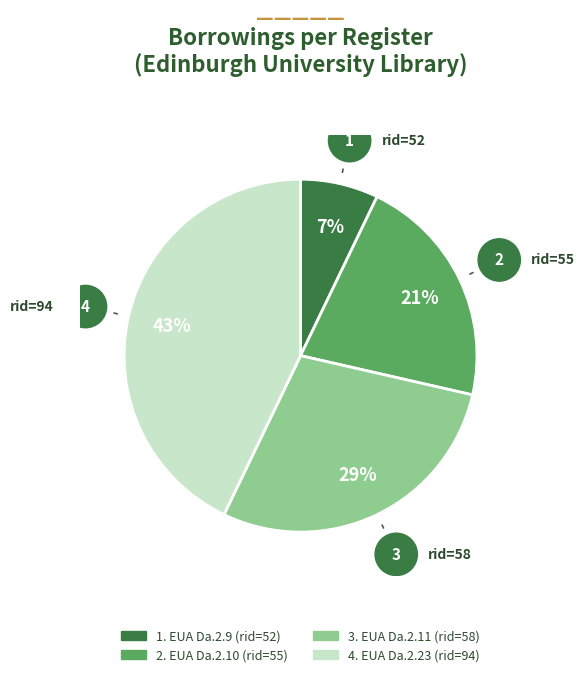

To the nearest percent, what is the difference between the largest and smallest slice percentages?

36%